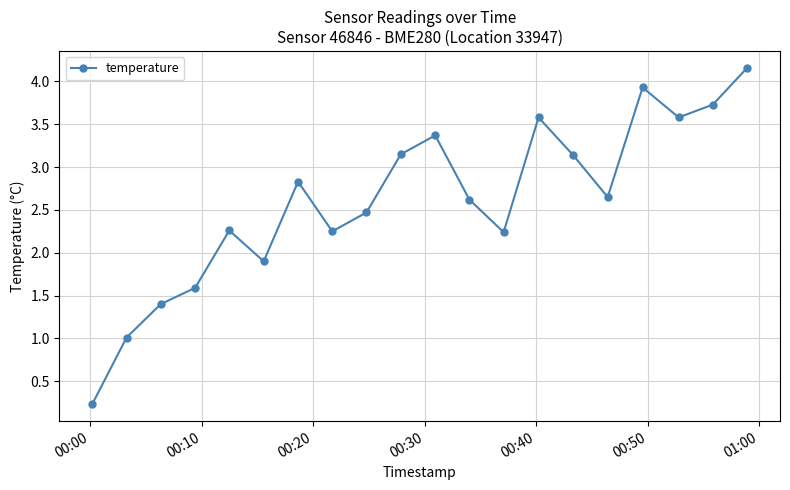

What is the value of the 7th point from the left?

2.8